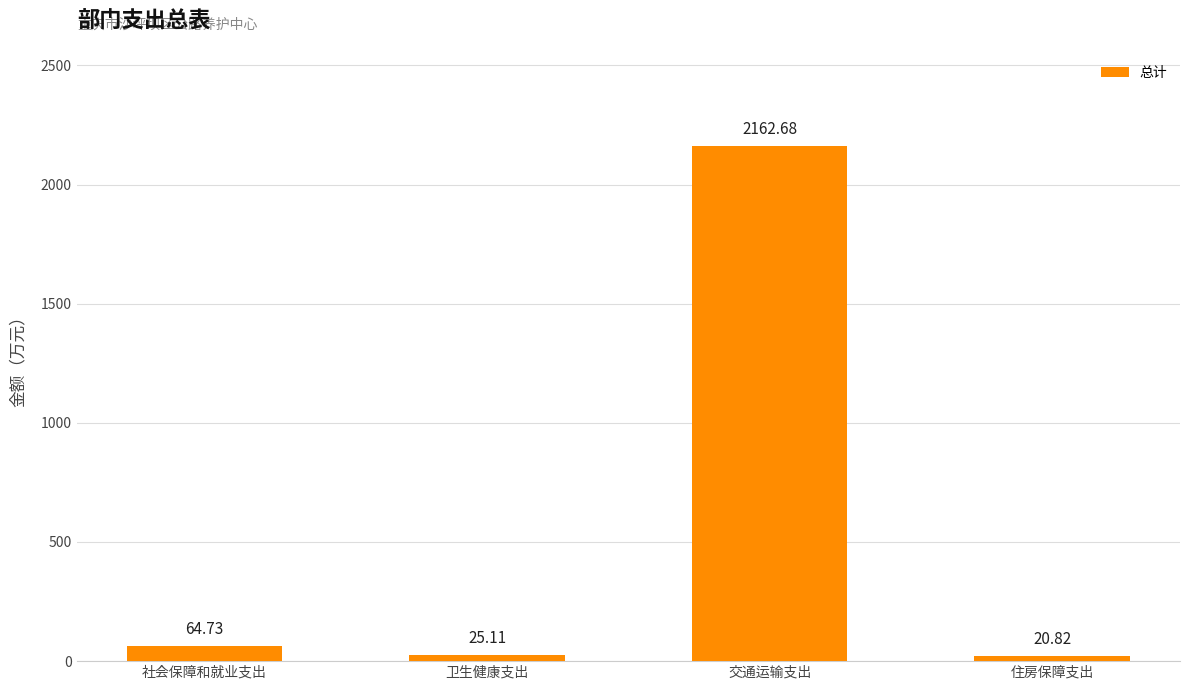

Reading left to right, list all the values displayed in this chart.

社会保障和就业支出=64.7	卫生健康支出=25.1	交通运输支出=2162.7	住房保障支出=20.8